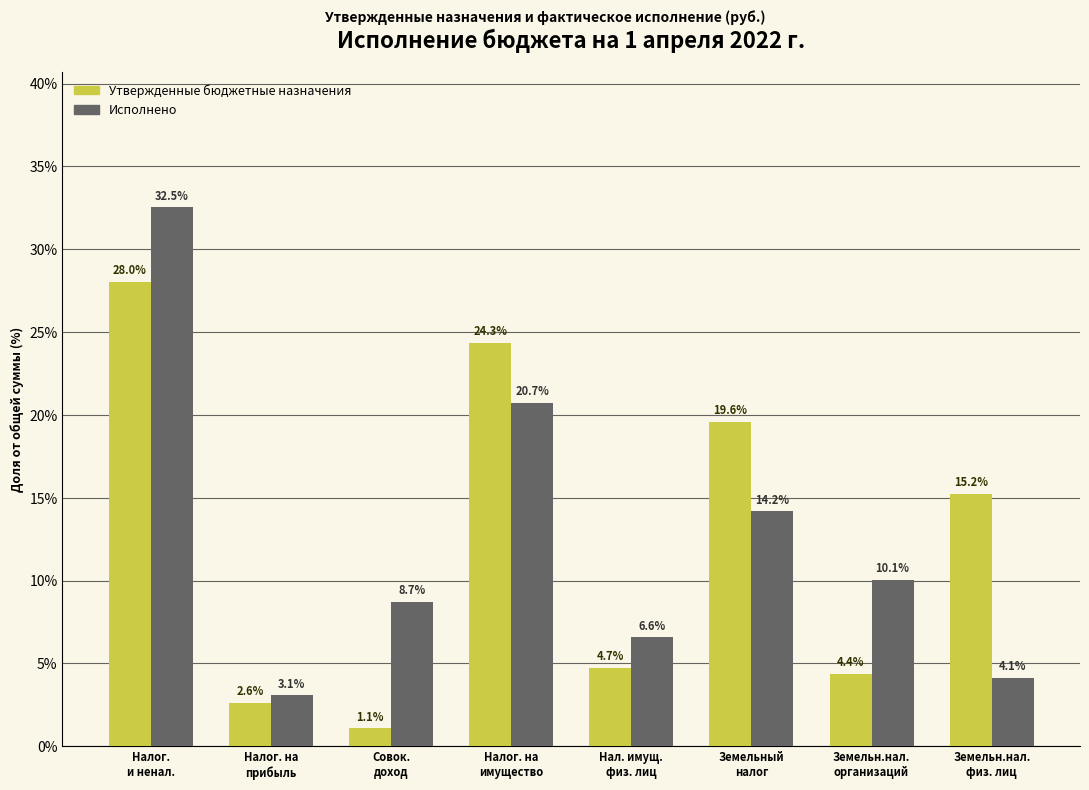

Reading right to left, list all the values displayed in this chart.

Утвержденные бюджетные назначения: 15.2	4.4	19.6	4.7	24.3	1.1	2.6	28.0
Исполнено: 4.1	10.1	14.2	6.6	20.7	8.7	3.1	32.5